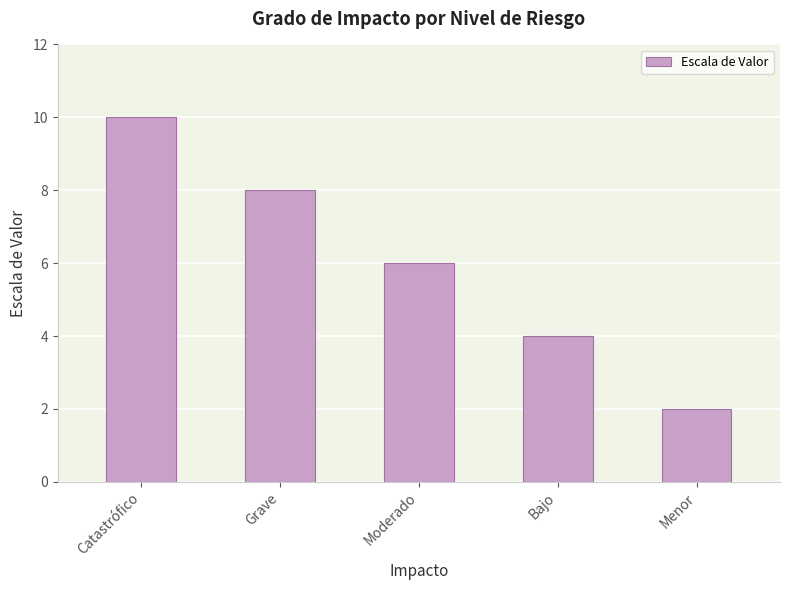

Reading left to right, transcribe all the data shown in this chart.

10	8	6	4	2